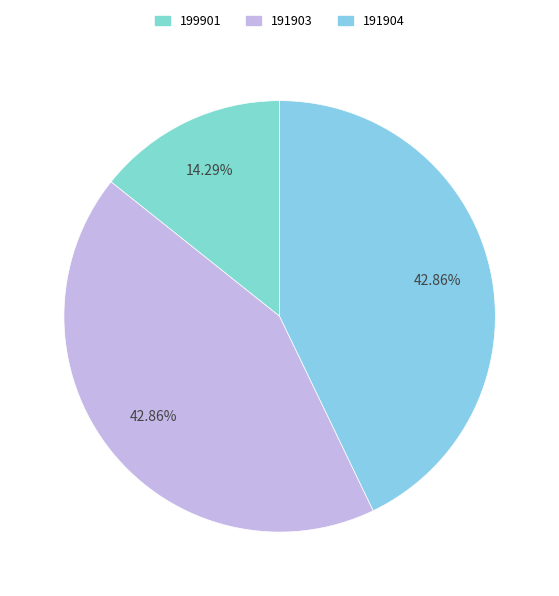

True or false: 199901 accounts for 14% of the total.

True